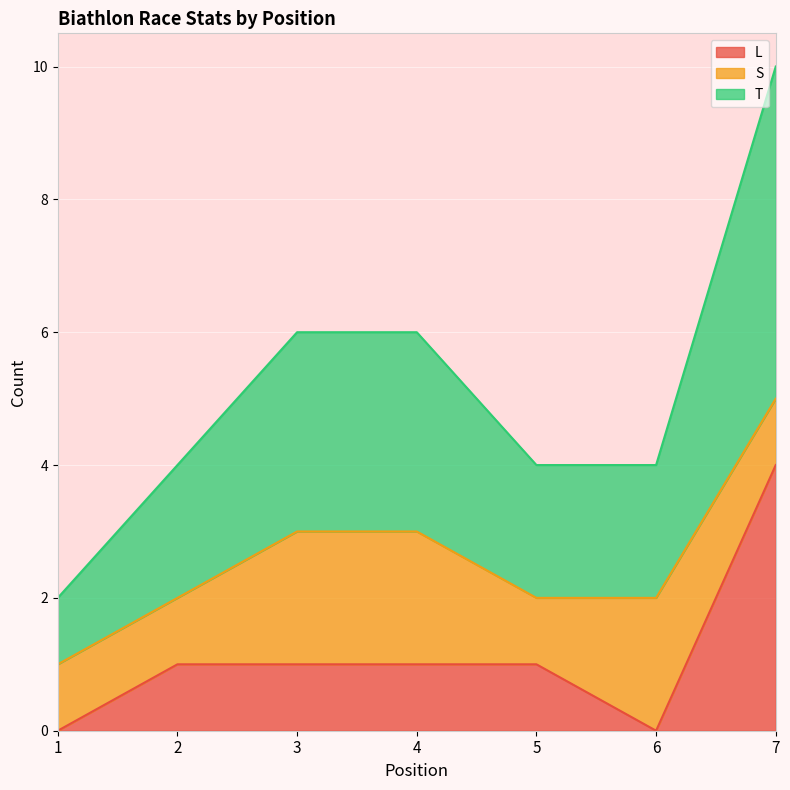

At which category is the sum across all series the highest?

7